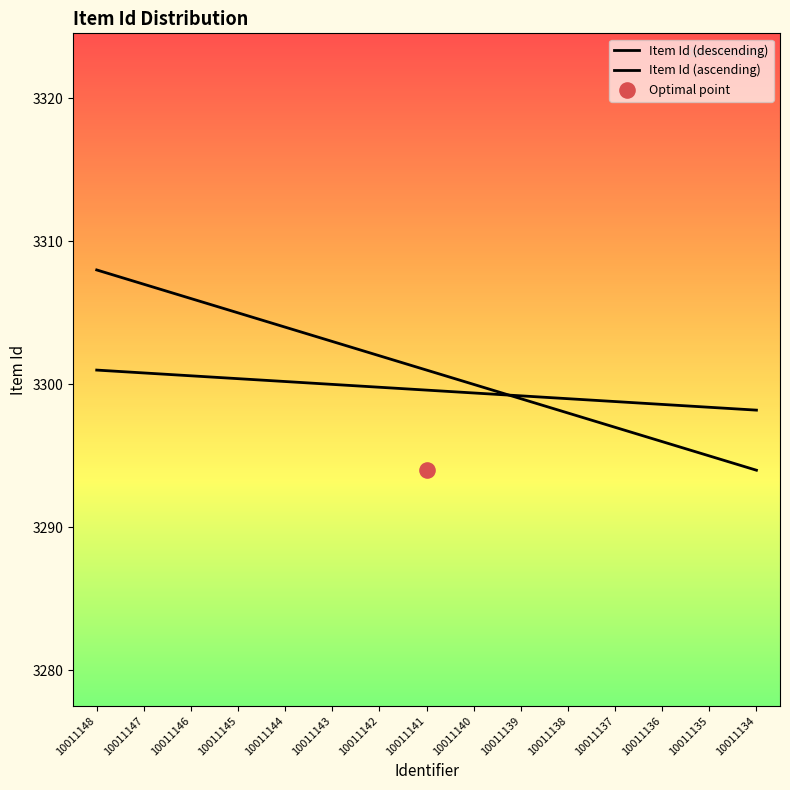

Which series has the largest Y range (max minus min)?

Item Id (descending)